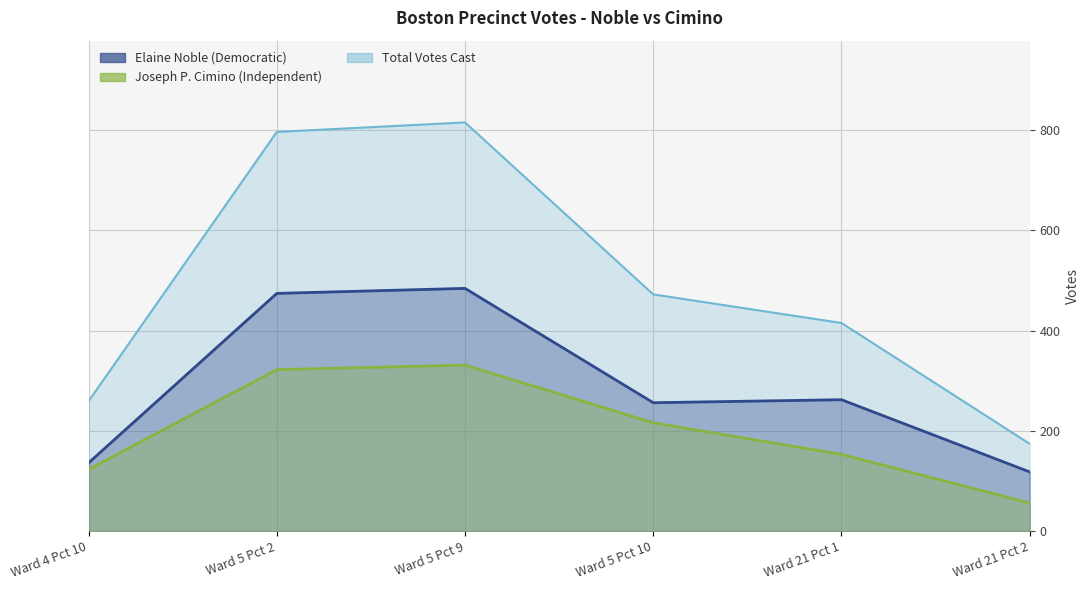

What position from the left is Ward 5 Pct 2?

2